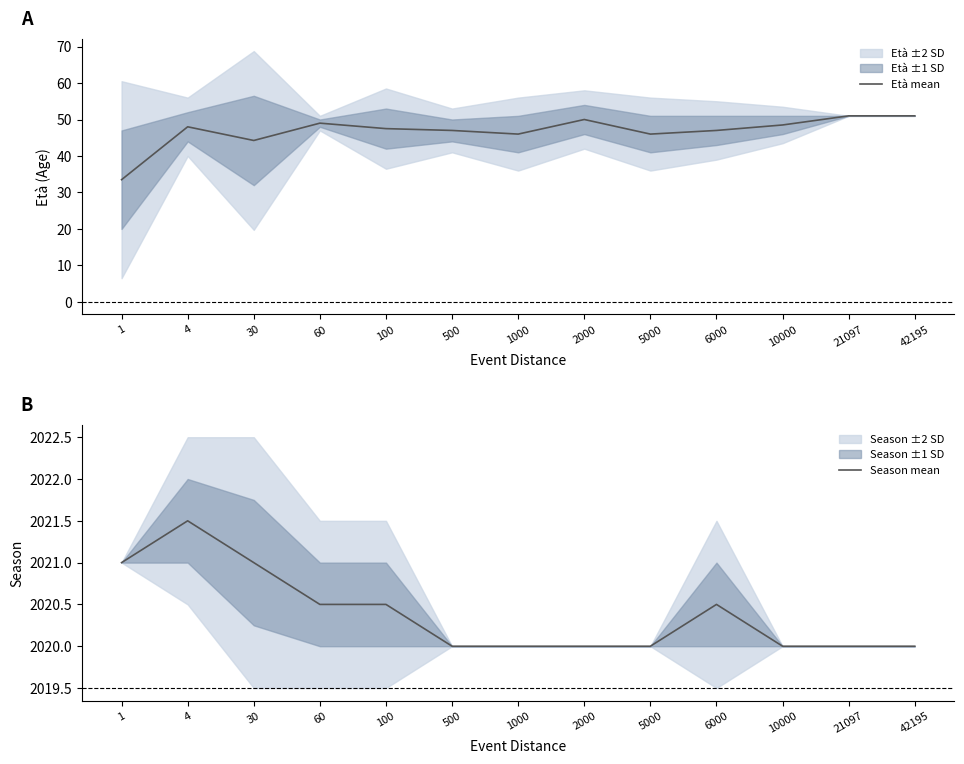

List the series in order of their peak value, highest first.

Season mean, Età mean